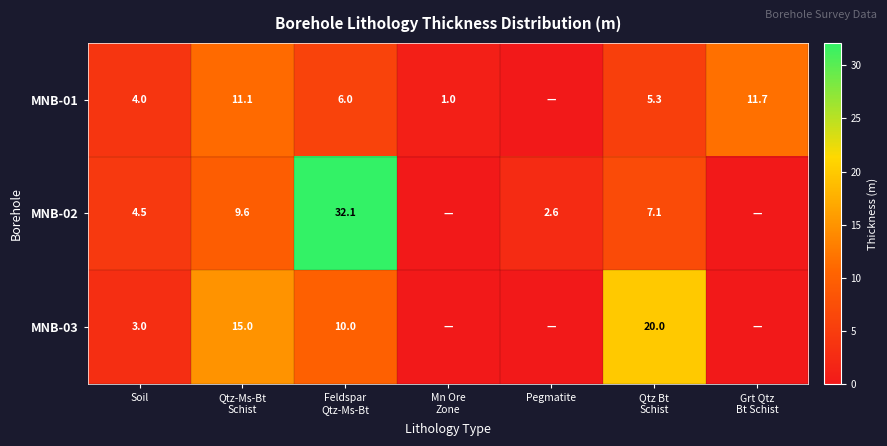

The value of MNB-03 at Grt Qtz Bt Schist is -10.4. True or false?

False